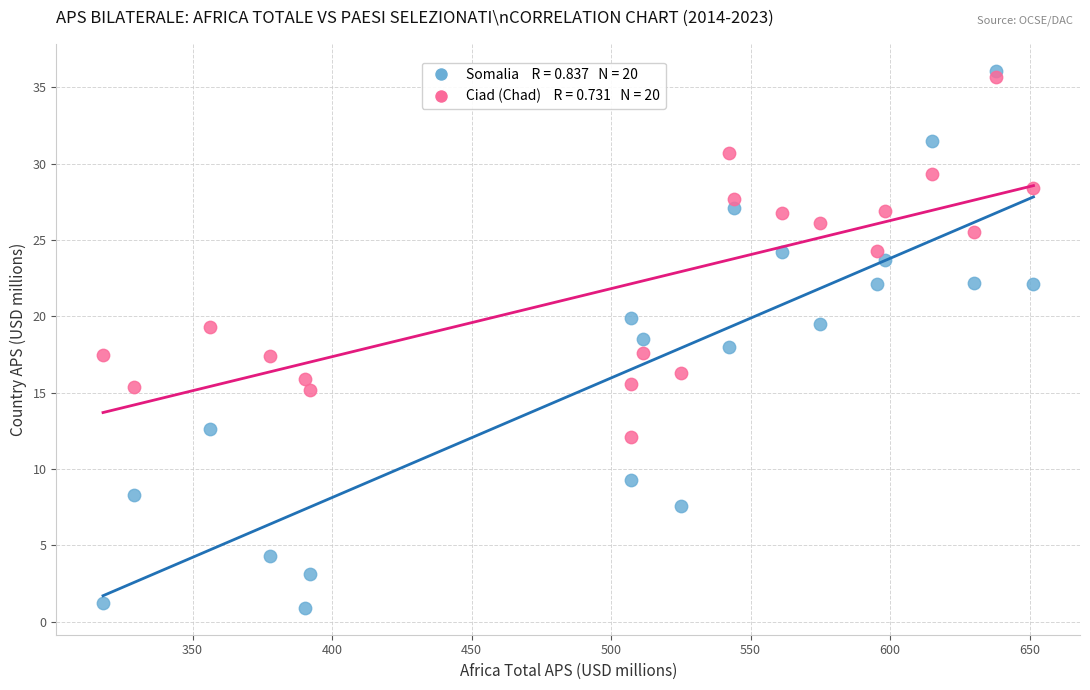

Across all data points, what is the range of Y values (max minus min)?

35.2